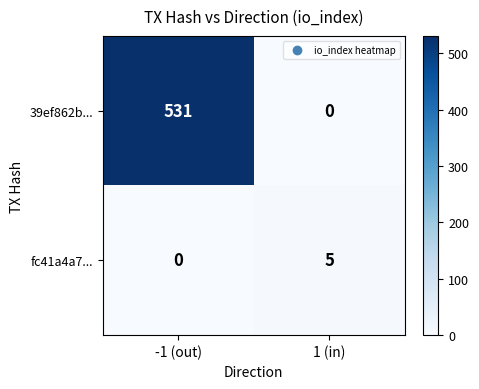

Is it true that fc41a4a7... equals 7 at 1 (in)?

False